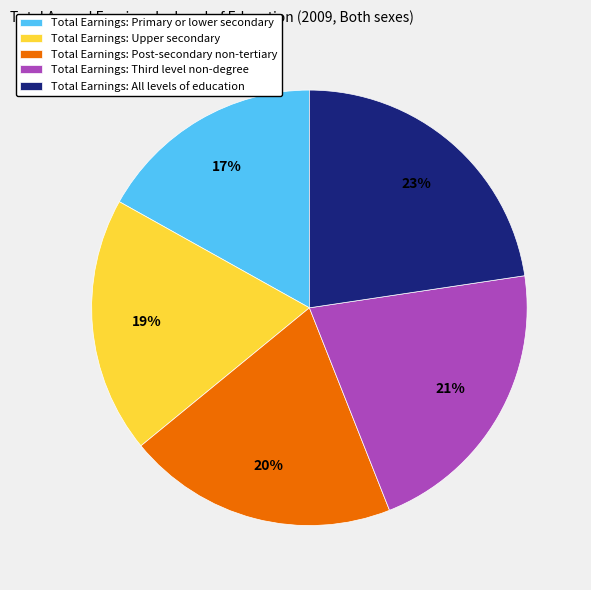

True or false: Total Earnings: All levels of education accounts for 23% of the total.

True